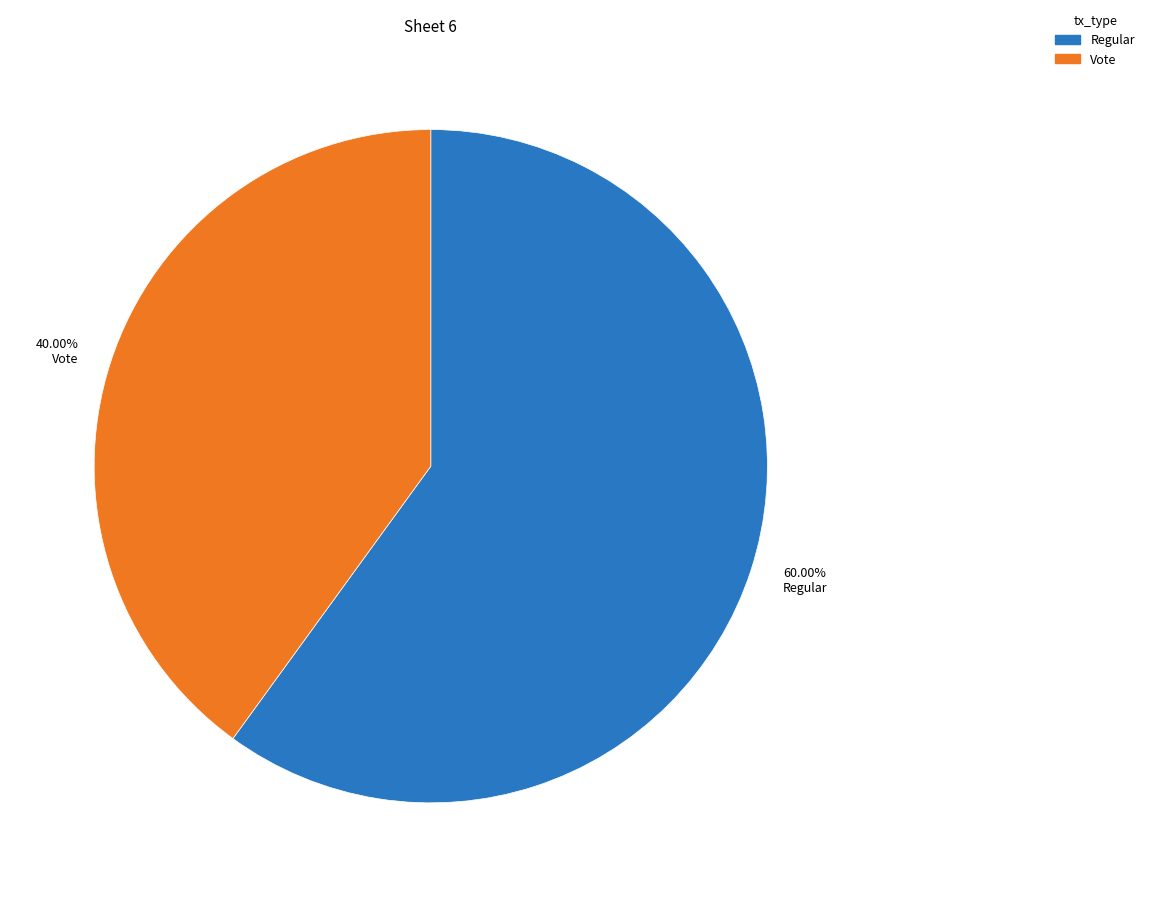

Which slice is the smallest?

Vote